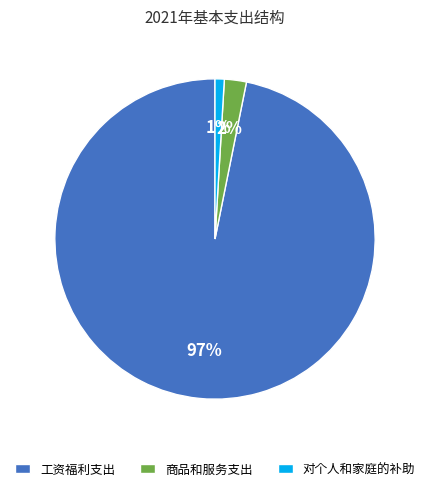

To the nearest percent, what portion does 商品和服务支出 represent?

2%